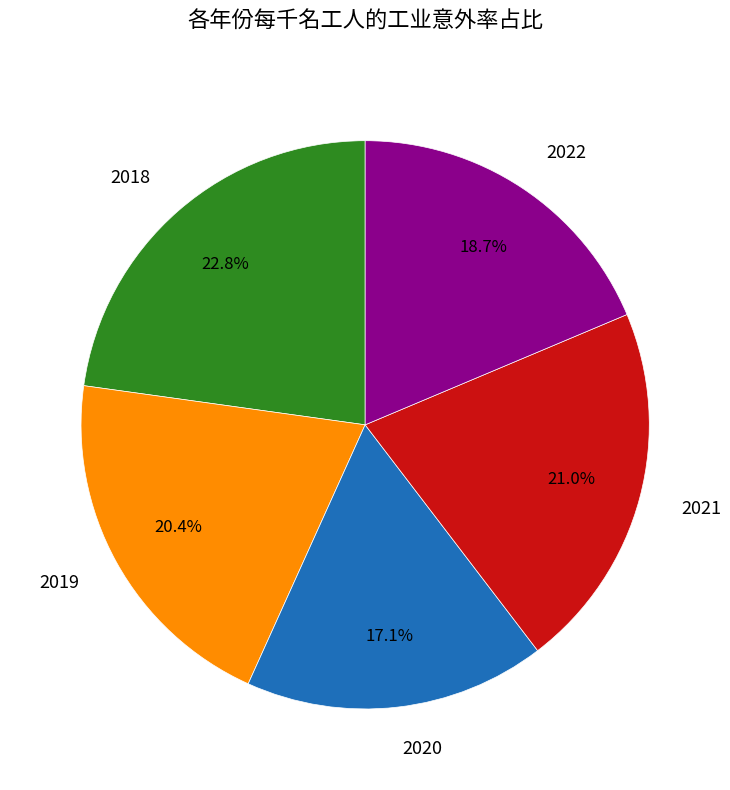

Does 2020 account for over 50% of the chart?

No